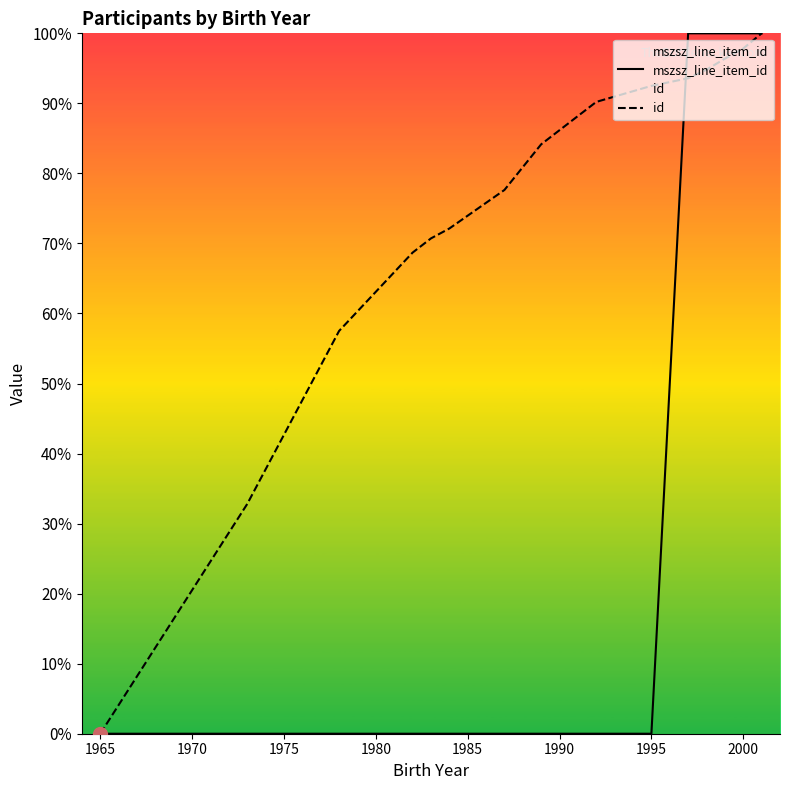

What is the sum of all mszsz_line_item_id values?

500.0